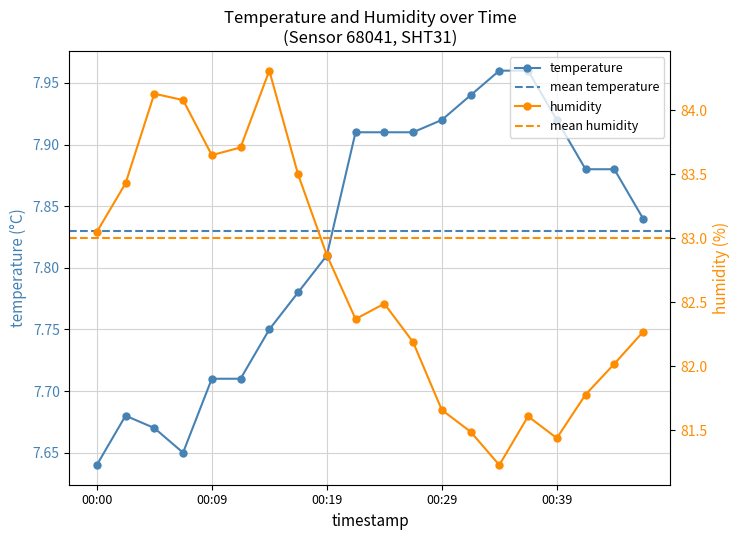

Which series has the largest total across all categories?

humidity